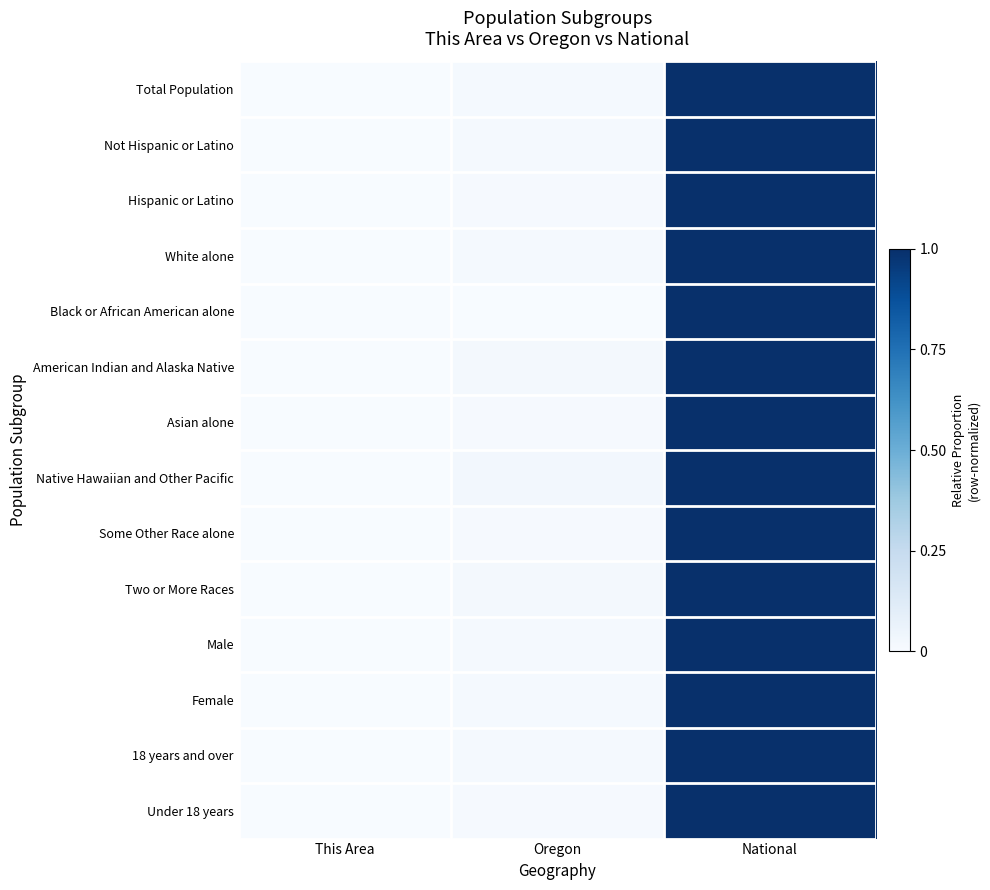

What is the total value across all series at National?

14.0